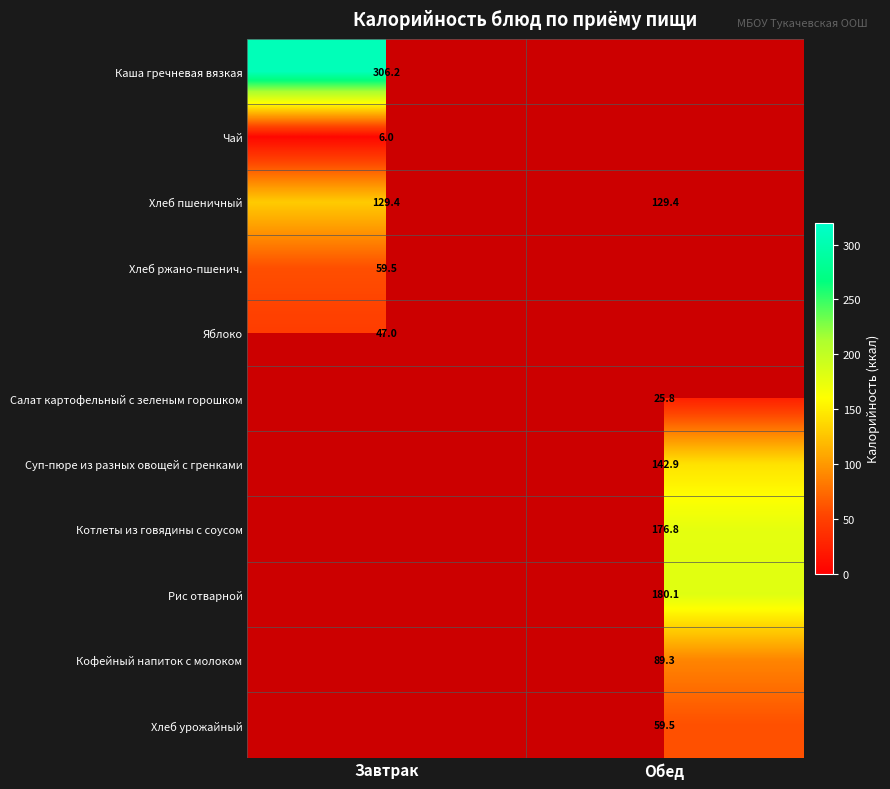

True or false: Чай has a value of 6.0 at Завтрак.

True